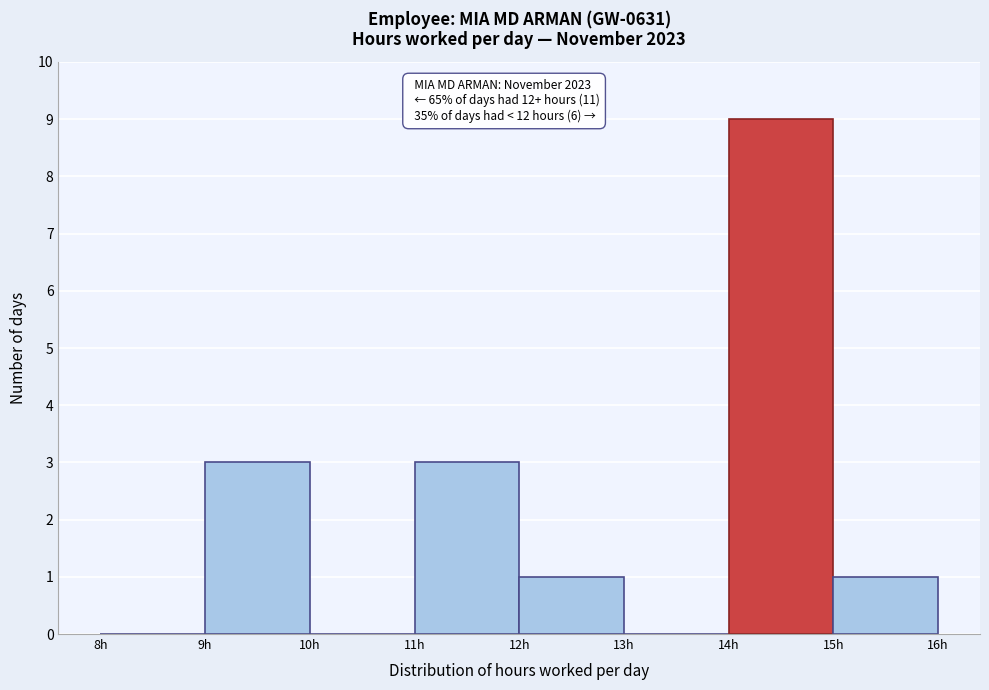

Over which range of the x-axis is the bar tallest?

14 to 15